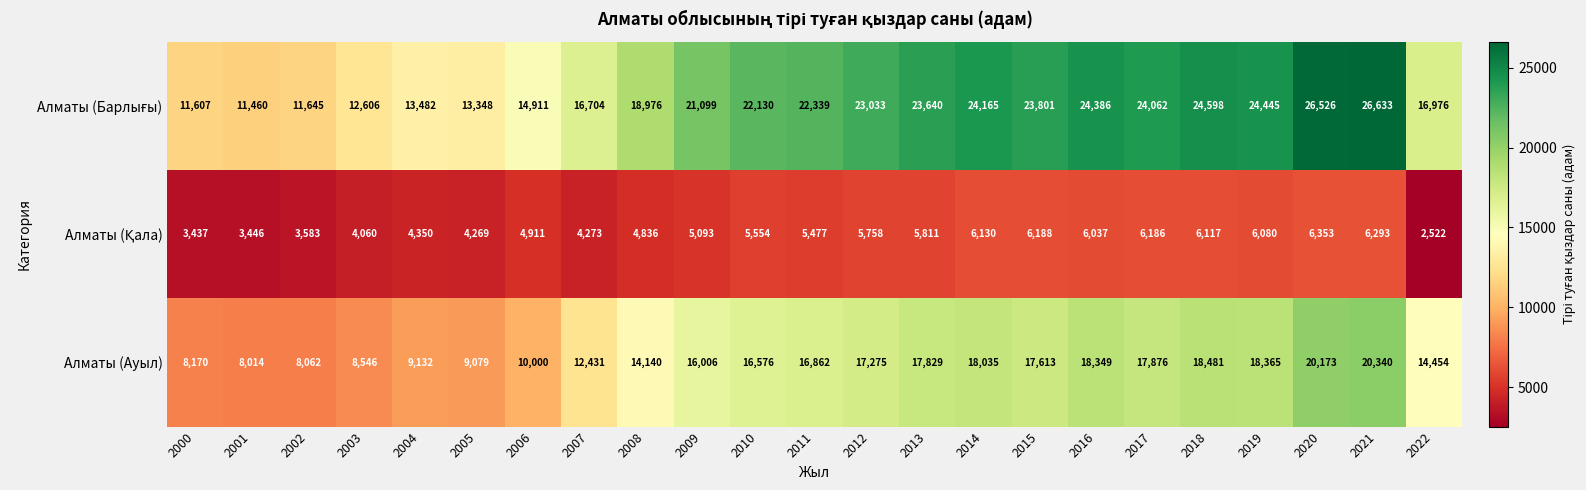

What is the spread (max minus min) of values at 2006?

10000